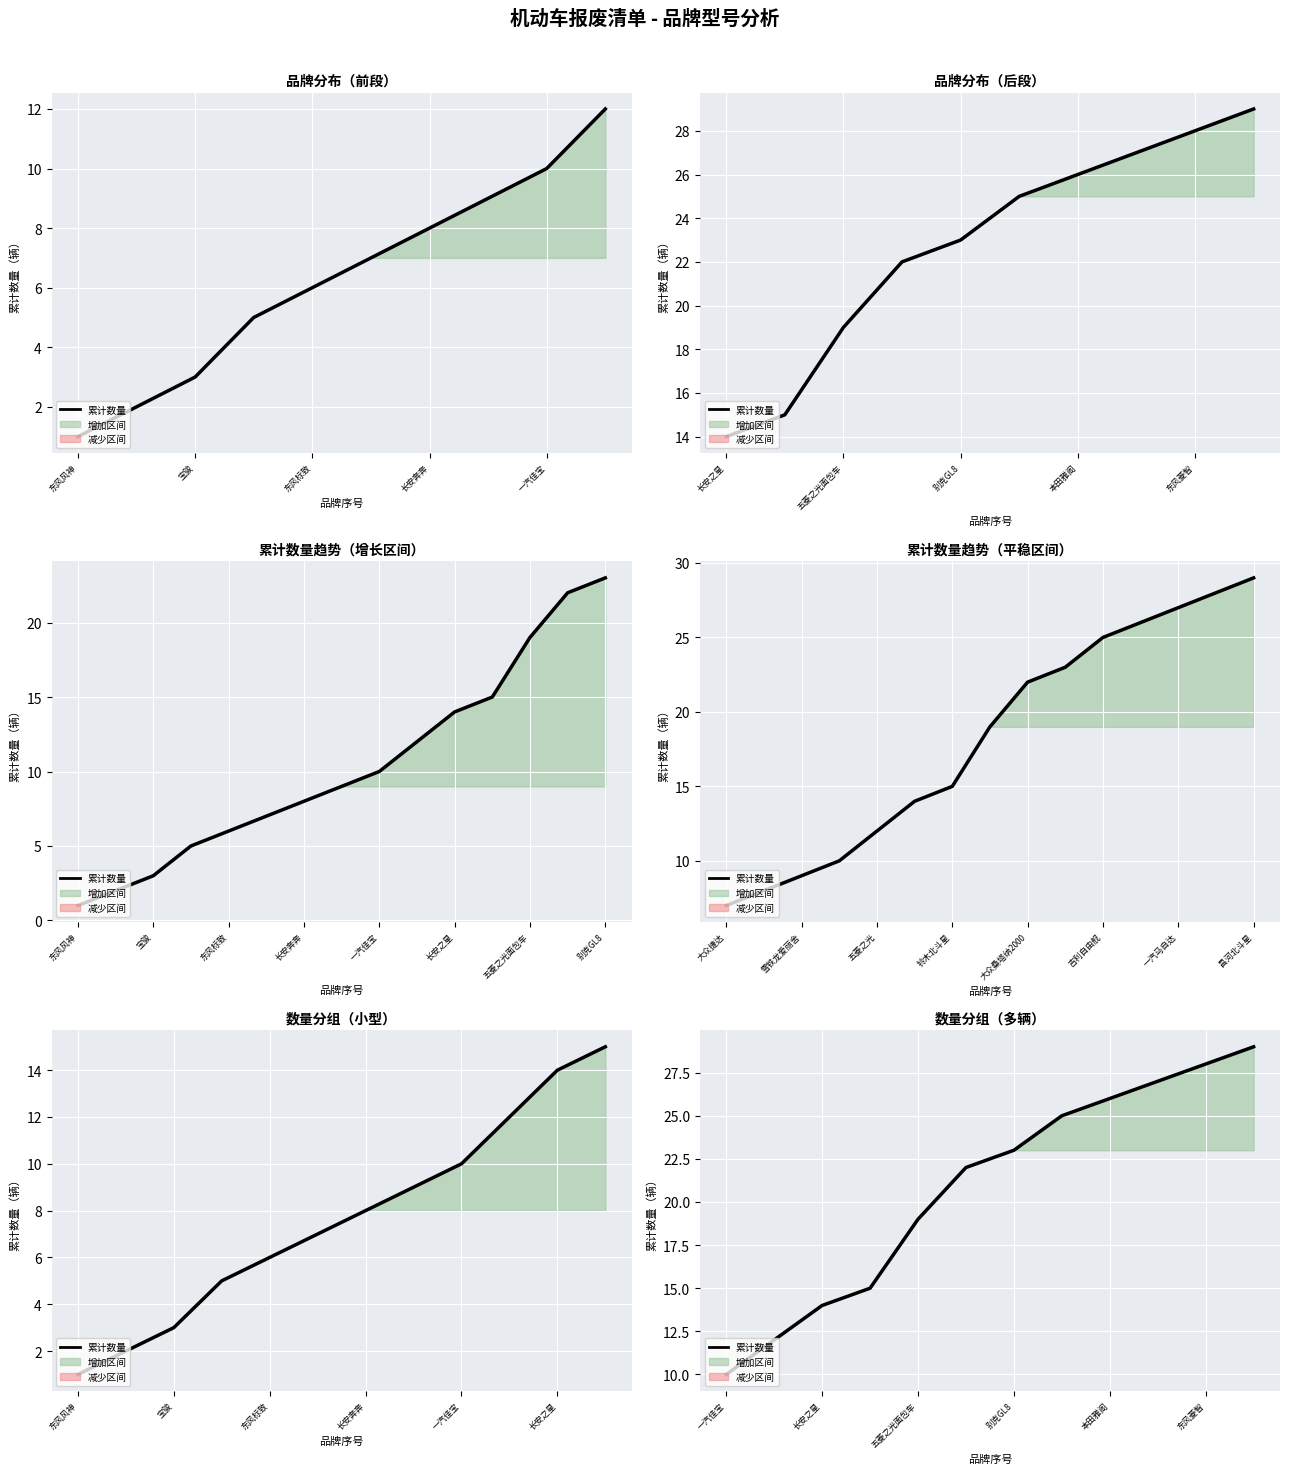

What is the sum of all values?

250